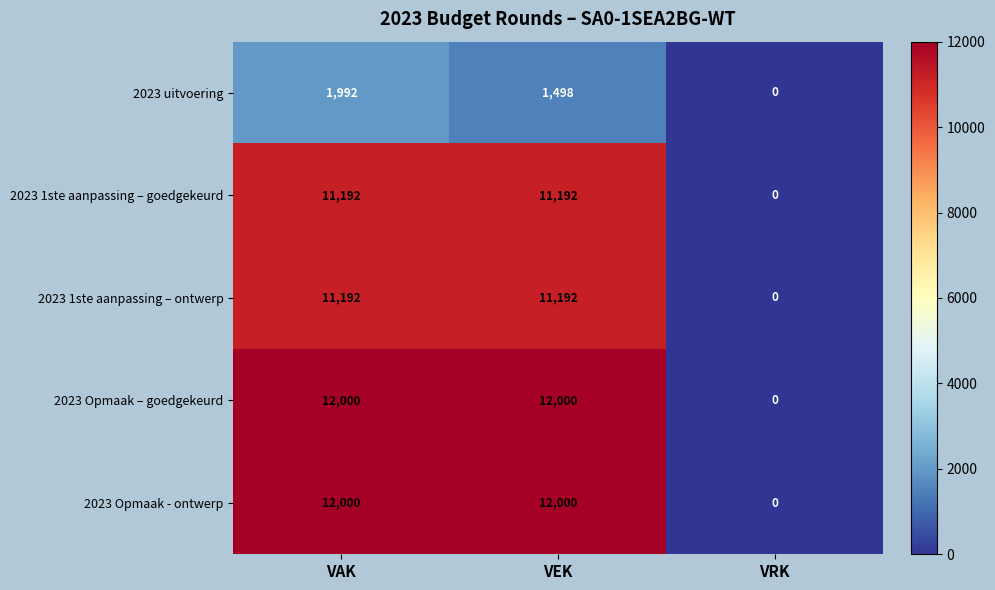

Which category has the lowest value across all series?

VRK